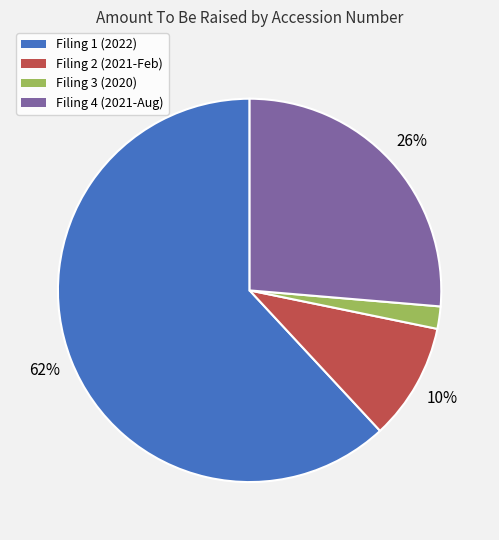

Is there any slice that represents more than half of the pie?

Yes